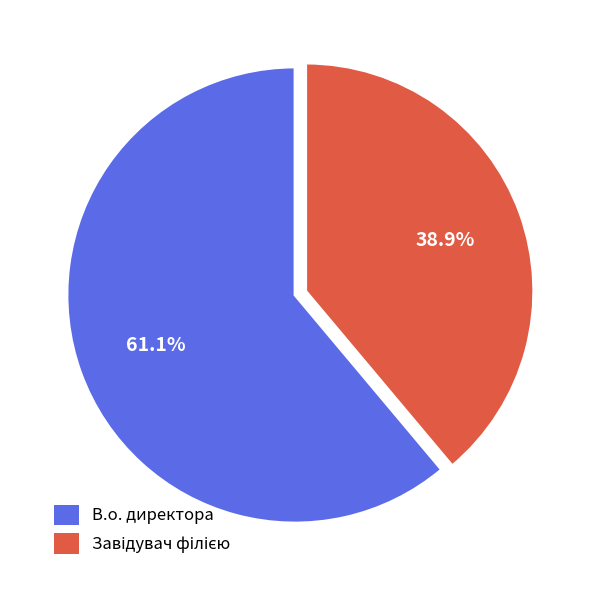

Is there any slice that represents more than half of the pie?

Yes